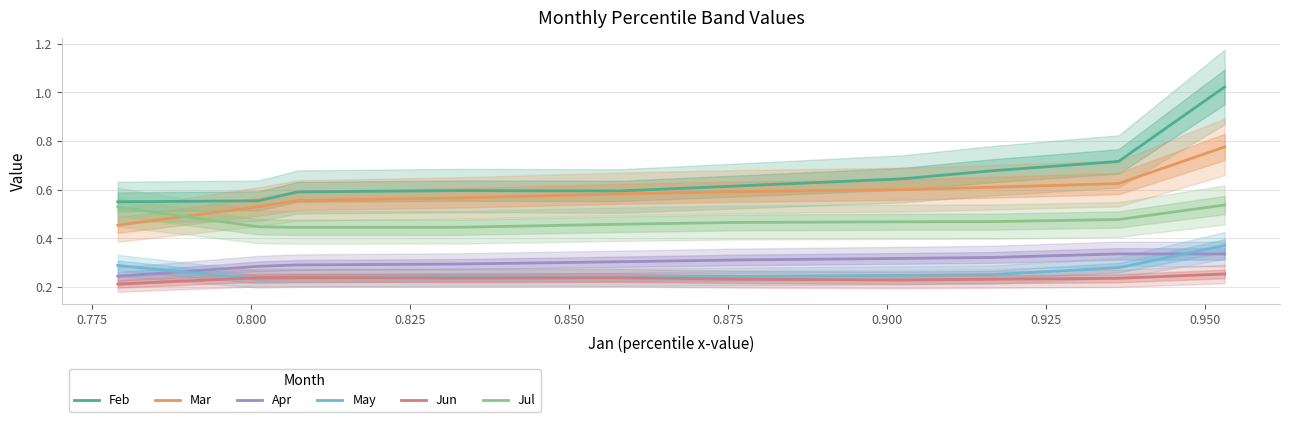

What are all the series names shown in the legend?

Feb, Mar, Apr, May, Jun, Jul